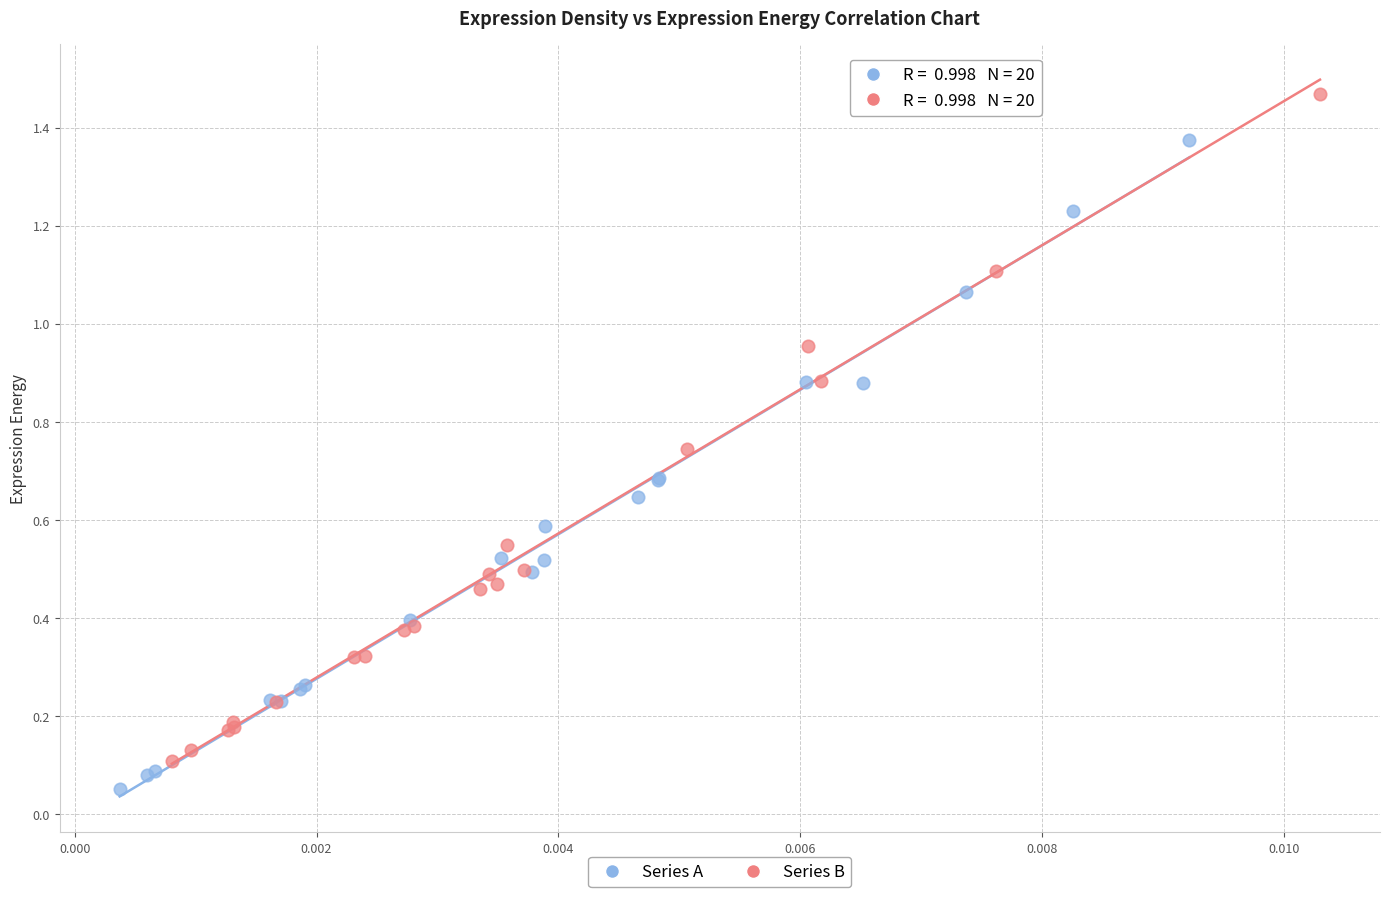

Which series contains the highest Y value?

Series B